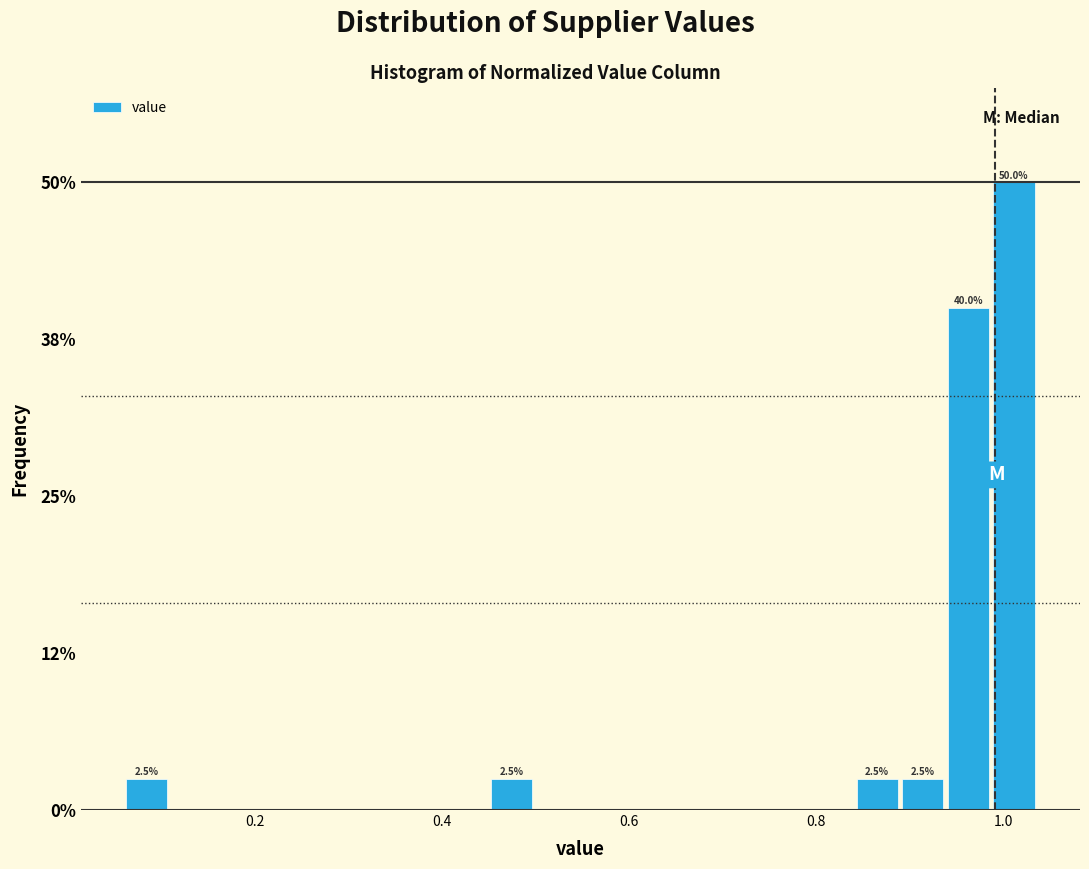

Read against the x-axis, roughly where is the centre of the tallest bar?

1.02